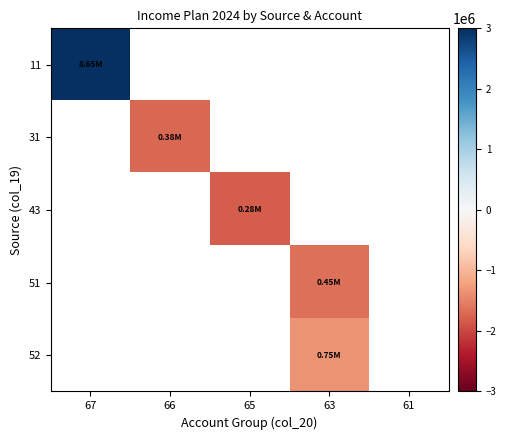

What is the maximum value shown in the chart?

6543791.6